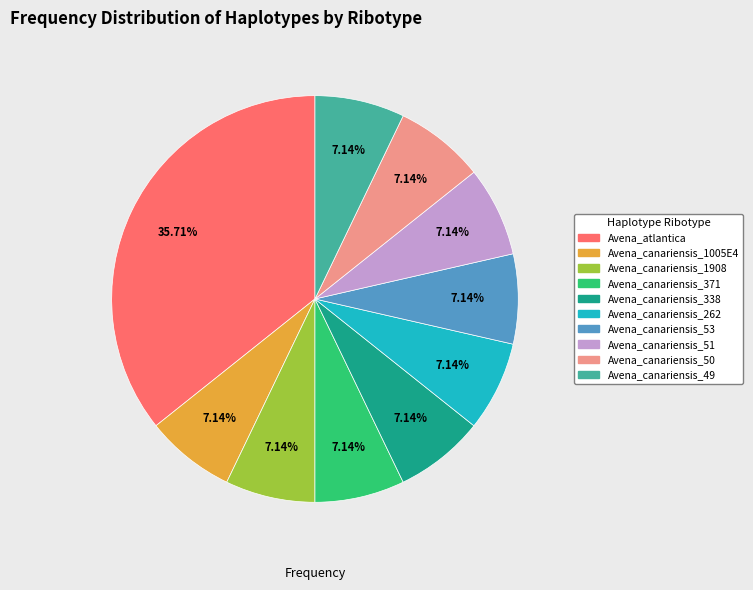

How many segments does this pie chart have?

10